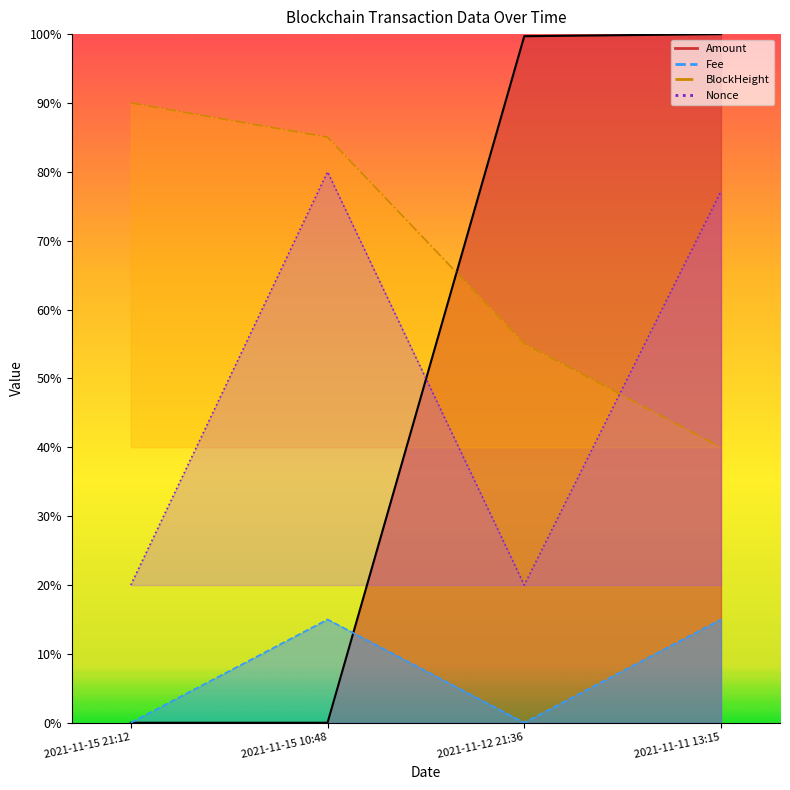

How many series are shown in this chart?

4